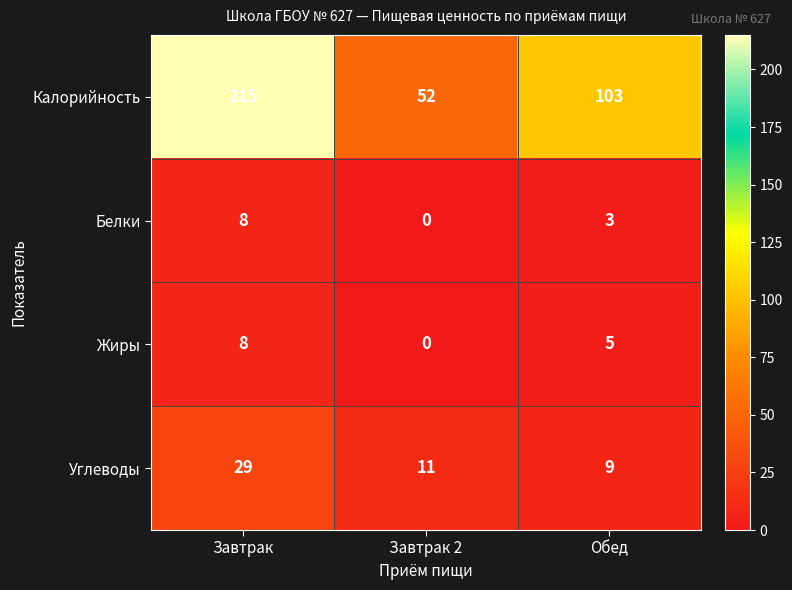

How many Углеводы values are between 9 and 29?

3